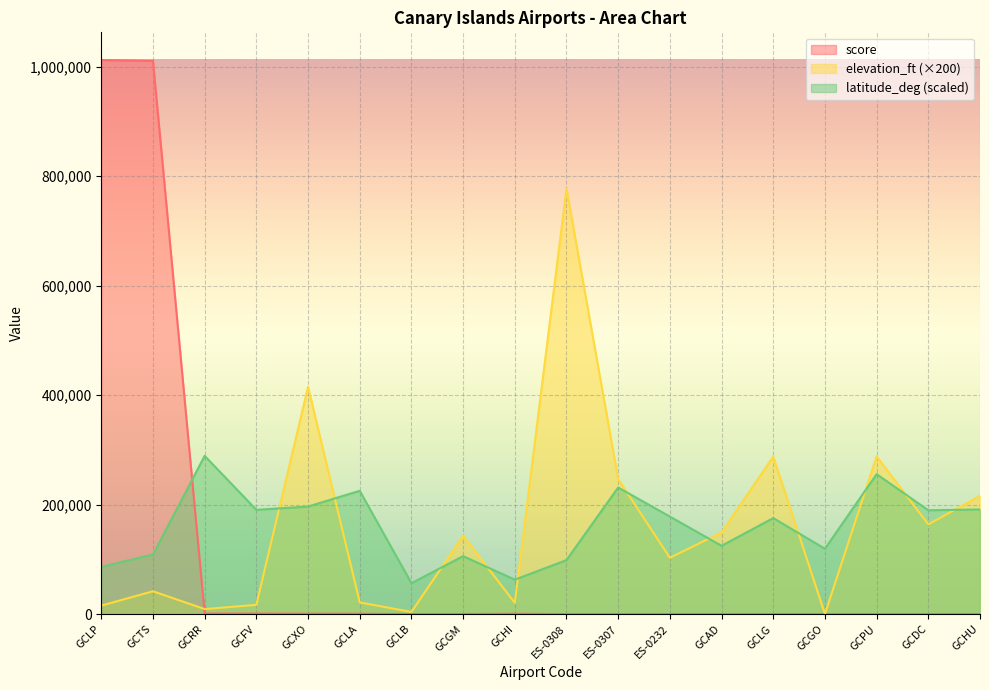

How many lines are shown in the chart?

3